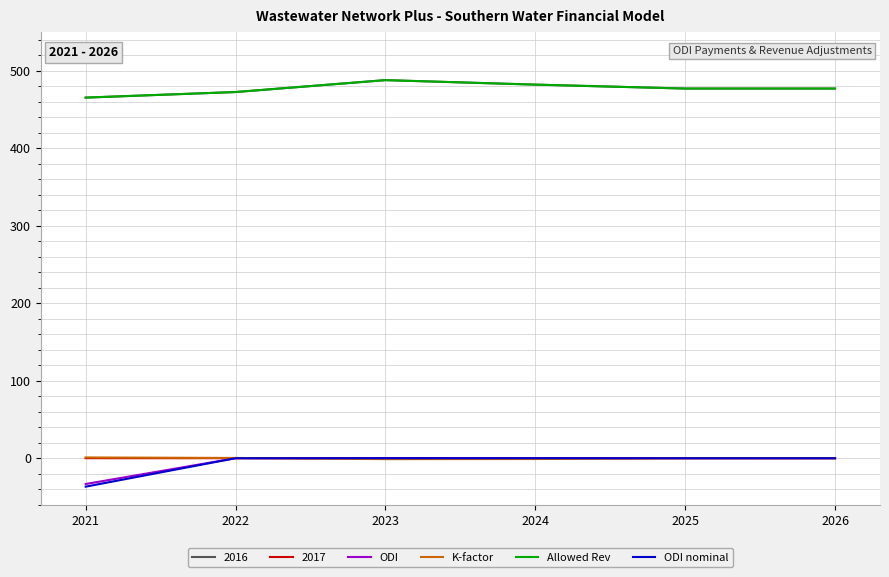

Does the chart have visible grid lines?

Yes